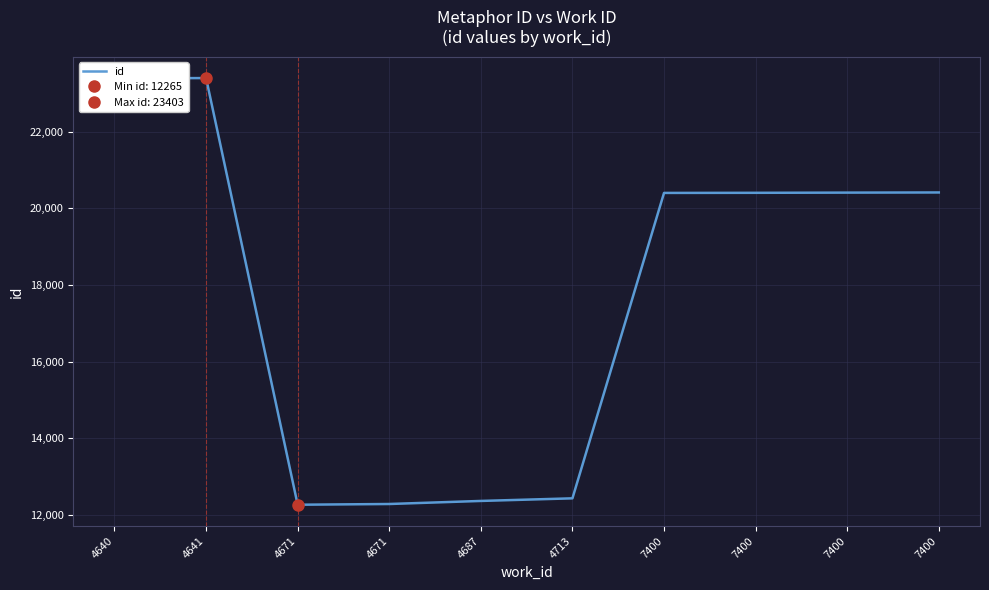

What is the maximum value shown in the chart?

23403